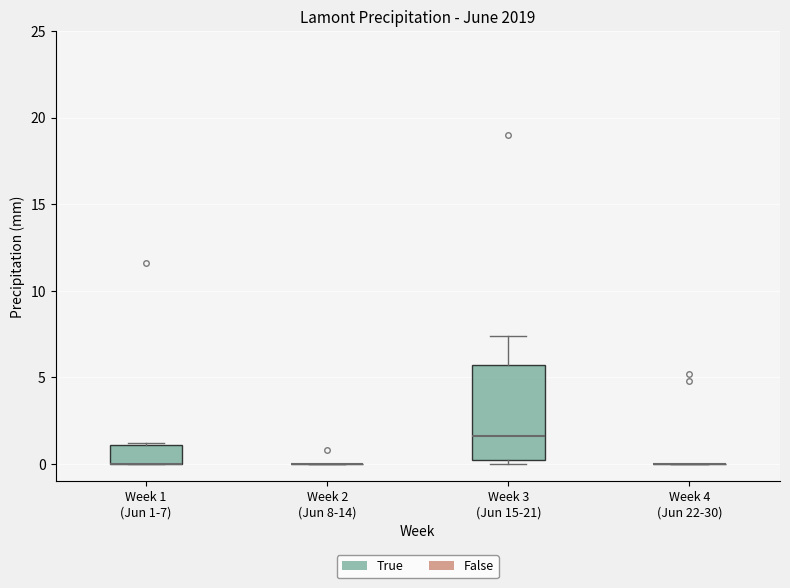

Comparing the boxes themselves (not the whiskers), which one is the tallest?

Week 3 (Jun 15-21)